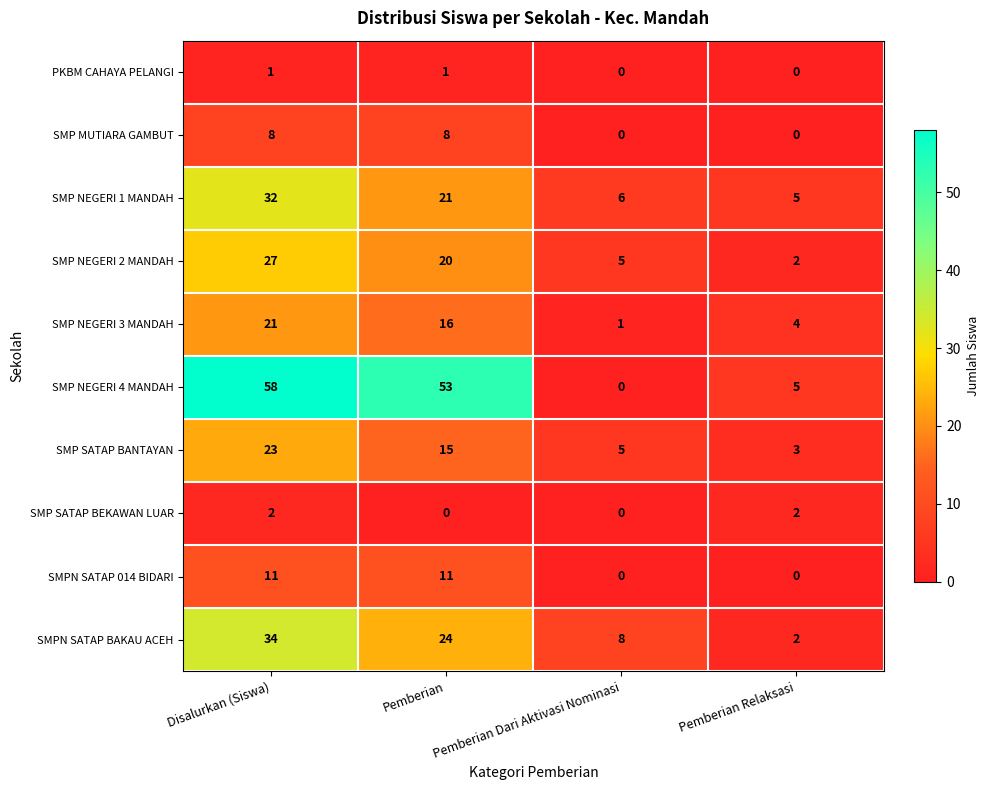

List the series in order of their peak value, lowest first.

PKBM CAHAYA PELANGI, SMP SATAP BEKAWAN LUAR, SMP MUTIARA GAMBUT, SMPN SATAP 014 BIDARI, SMP NEGERI 3 MANDAH, SMP SATAP BANTAYAN, SMP NEGERI 2 MANDAH, SMP NEGERI 1 MANDAH, SMPN SATAP BAKAU ACEH, SMP NEGERI 4 MANDAH